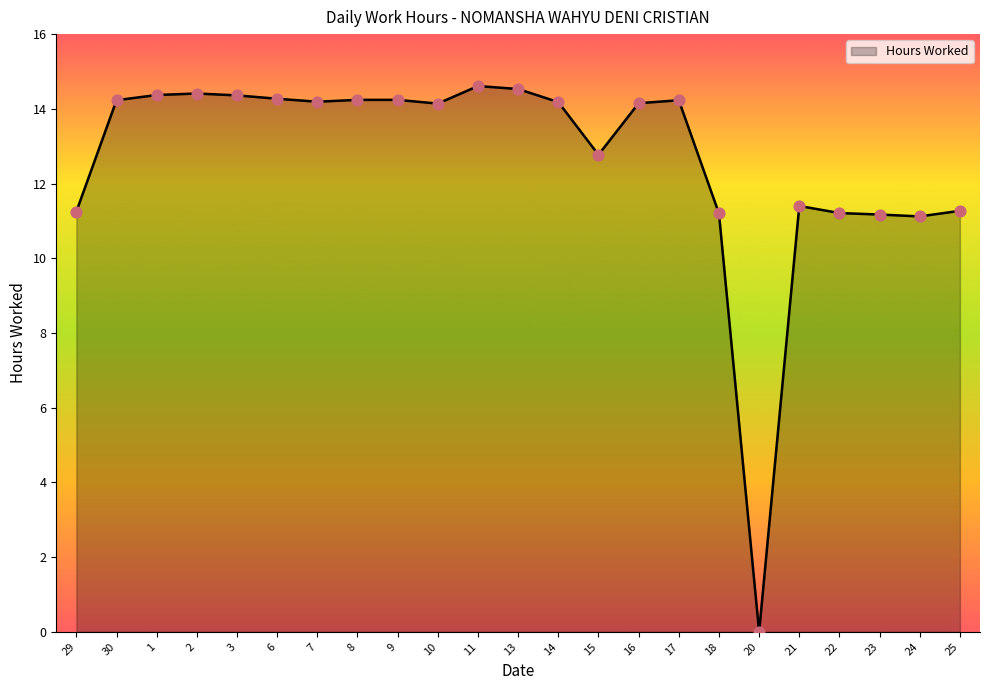

Which has a higher value, 25 or 6?

6